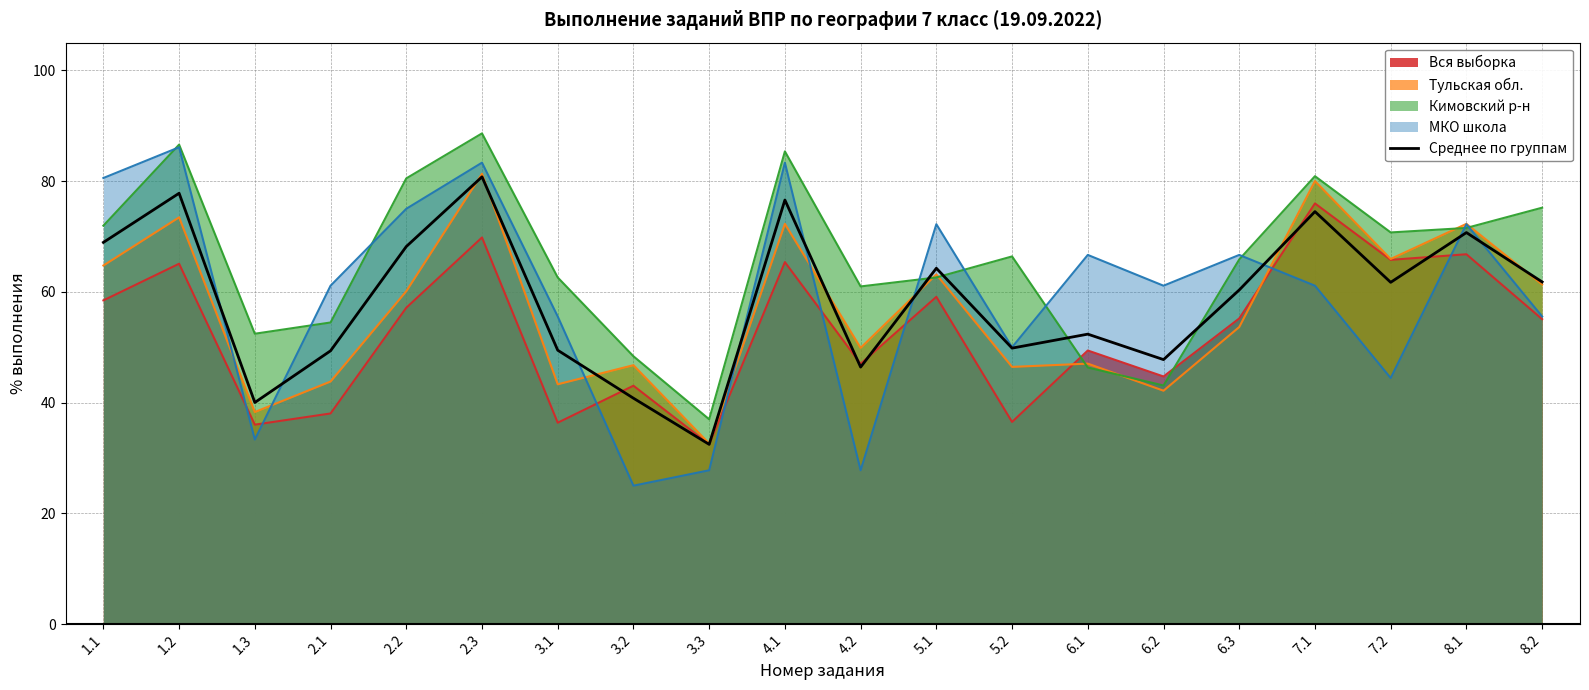

What is the approximate value of Вся выборка at 2.3?

69.8